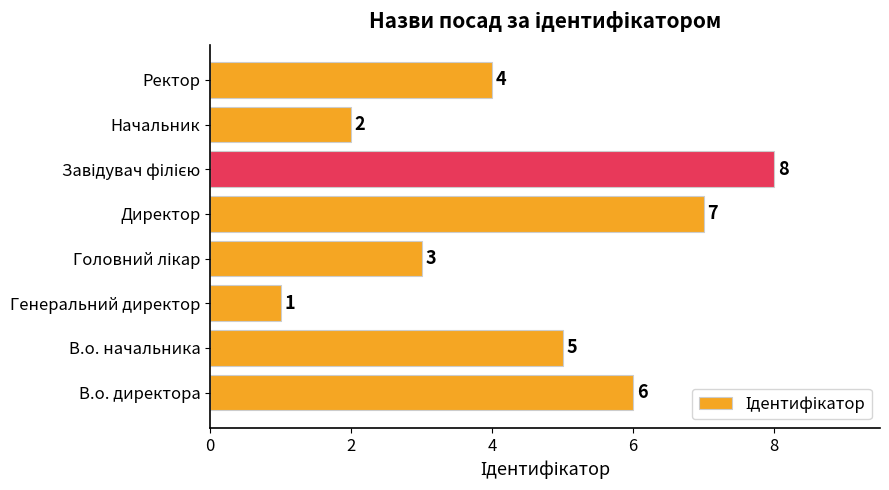

Reading top to bottom, what are all the values shown in this chart?

4	2	8	7	3	1	5	6